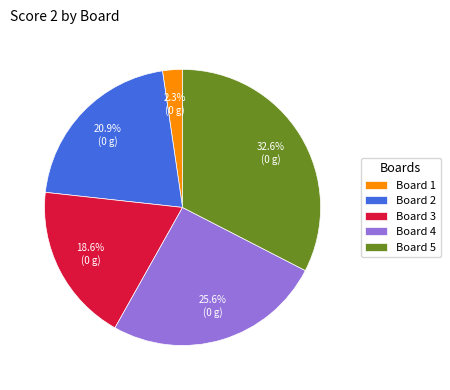

Do Board 5 and Board 4 together represent more than half of the pie?

Yes